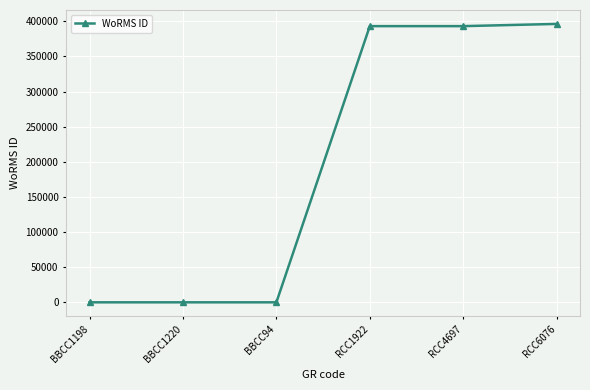

Reading right to left, what are all the values shown in this chart?

396317	393159	393159	0	0	0